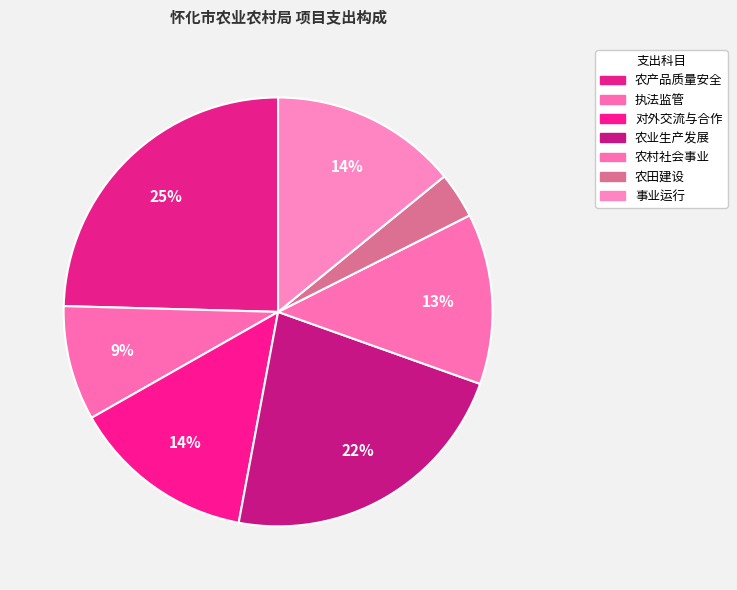

What is the change in value from 对外交流与合作 to 农村社会事业?

-3.4